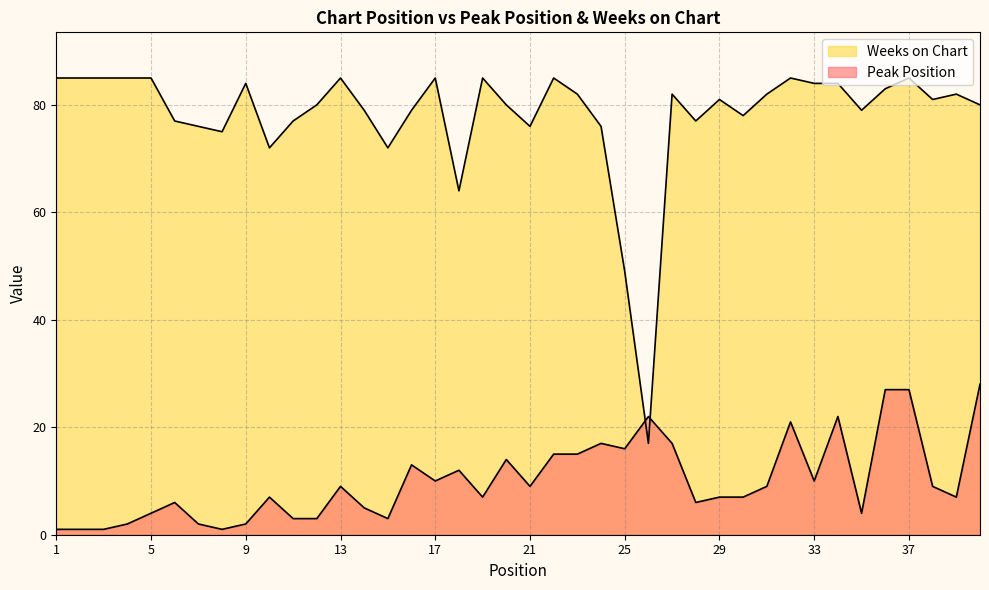

How many lines are shown in the chart?

2